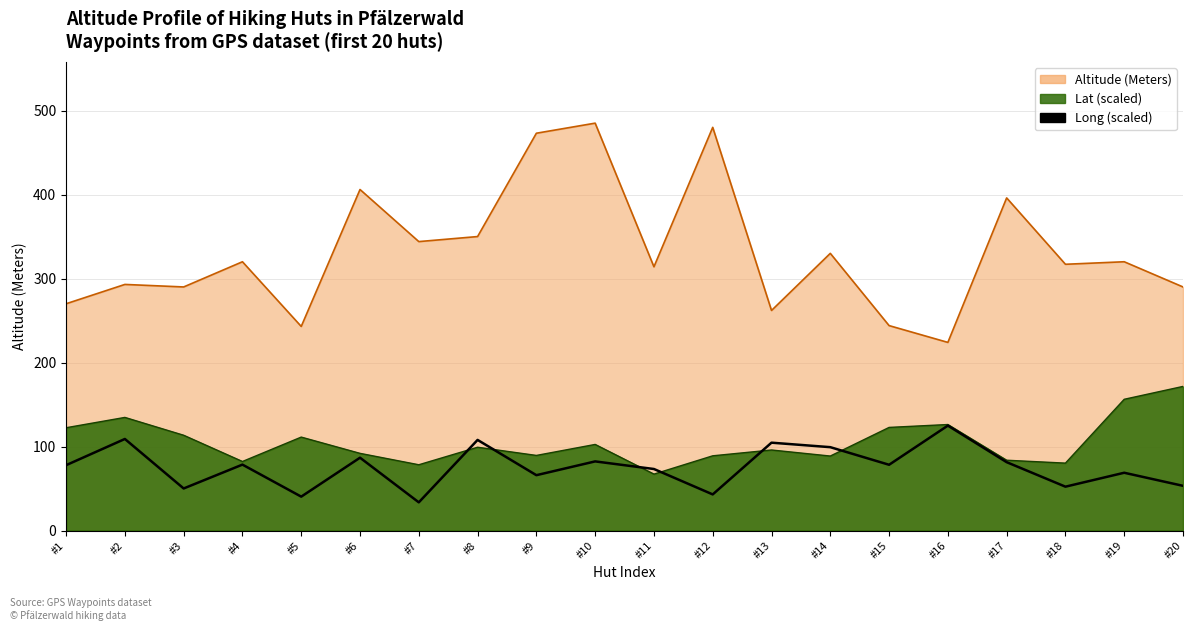

True or false: the data shows 32.4 at #8.

False